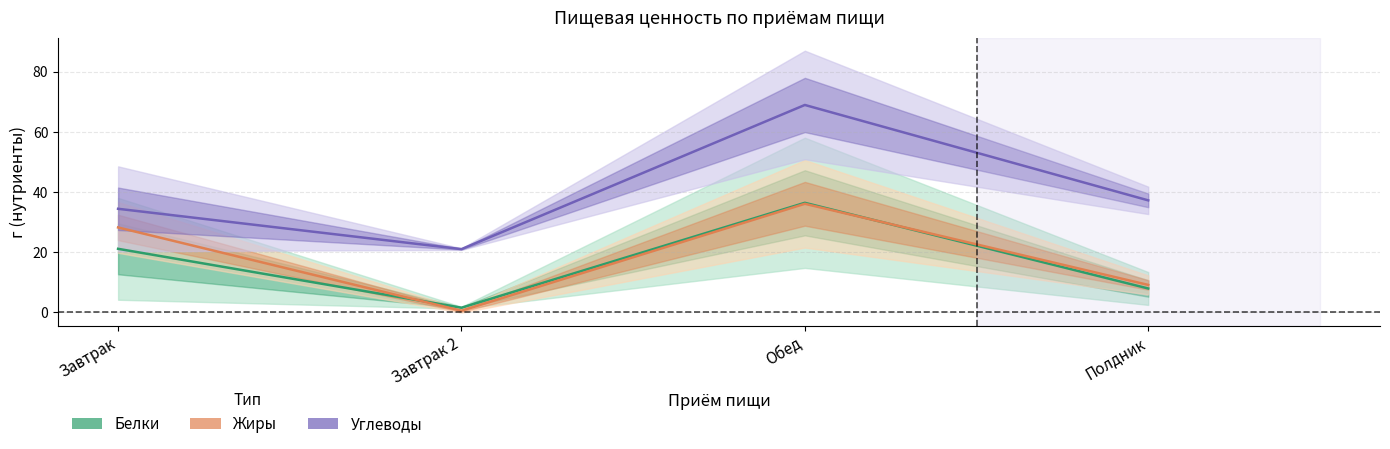

How many values in the Жиры series exceed 28?

2